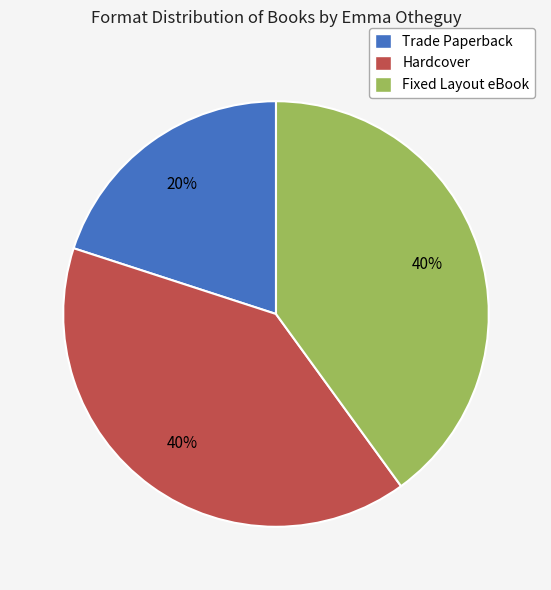

Which has a higher value, Fixed Layout eBook or Trade Paperback?

Fixed Layout eBook